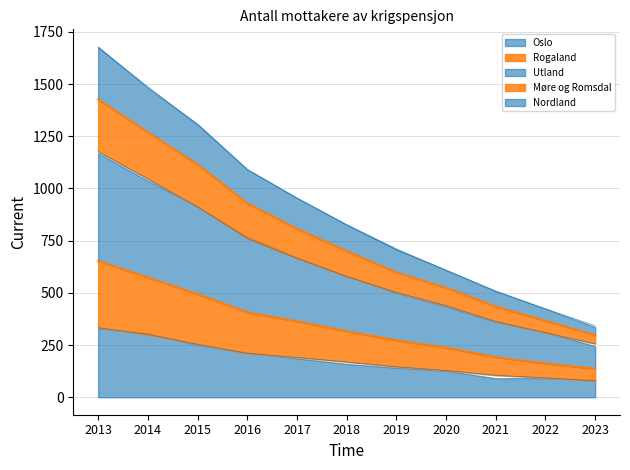

What is the total value across all series at 2018?

2588